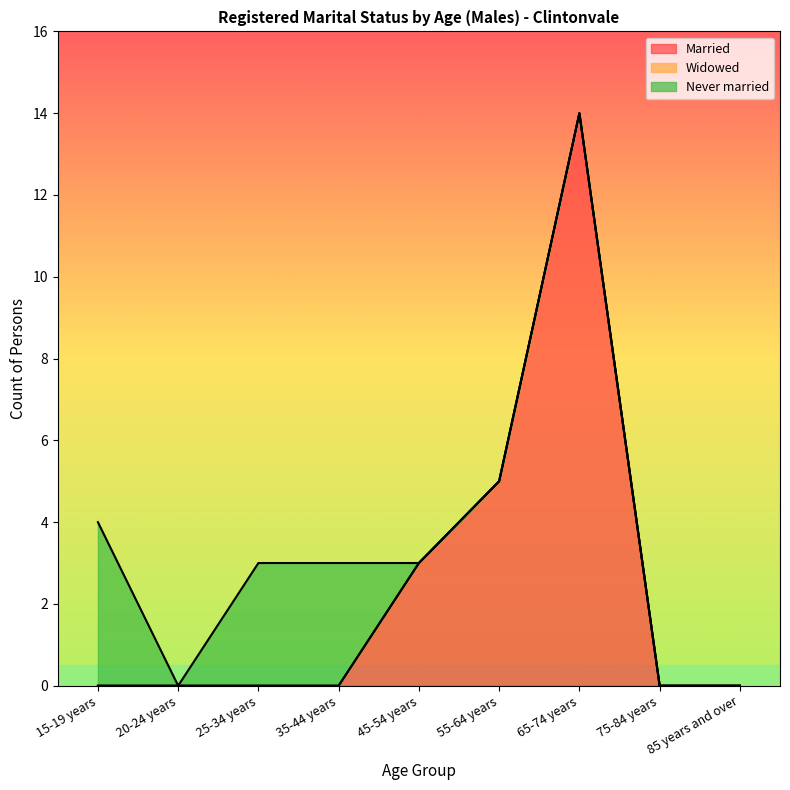

Count the number of categories in the chart.

9